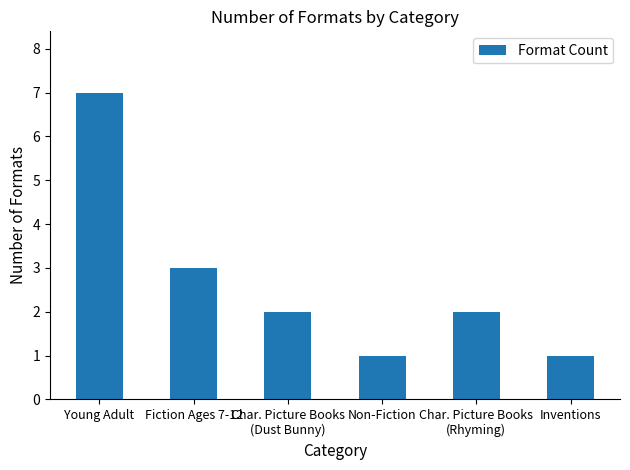

What is the value of the 4th bar from the left?

1